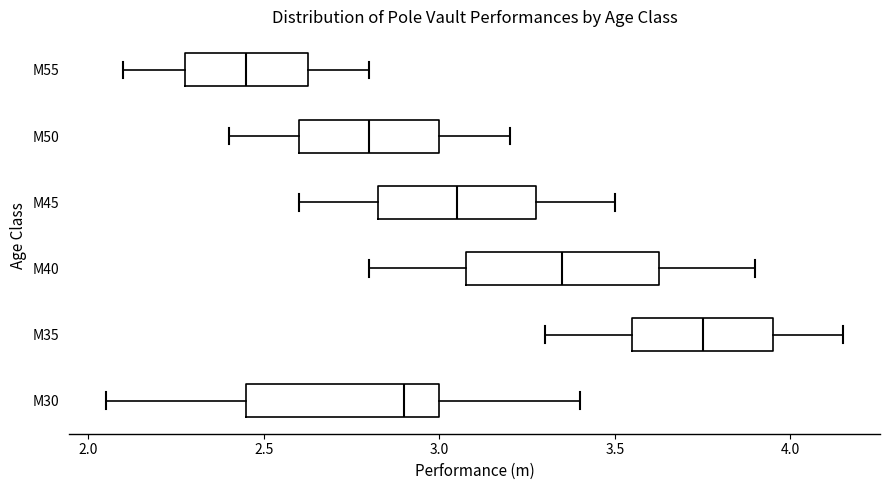

Where does the left whisker of the box for M40 end on the x-axis? The values are not printed on the chart, so give them approximately, as read against the axis.

2.80